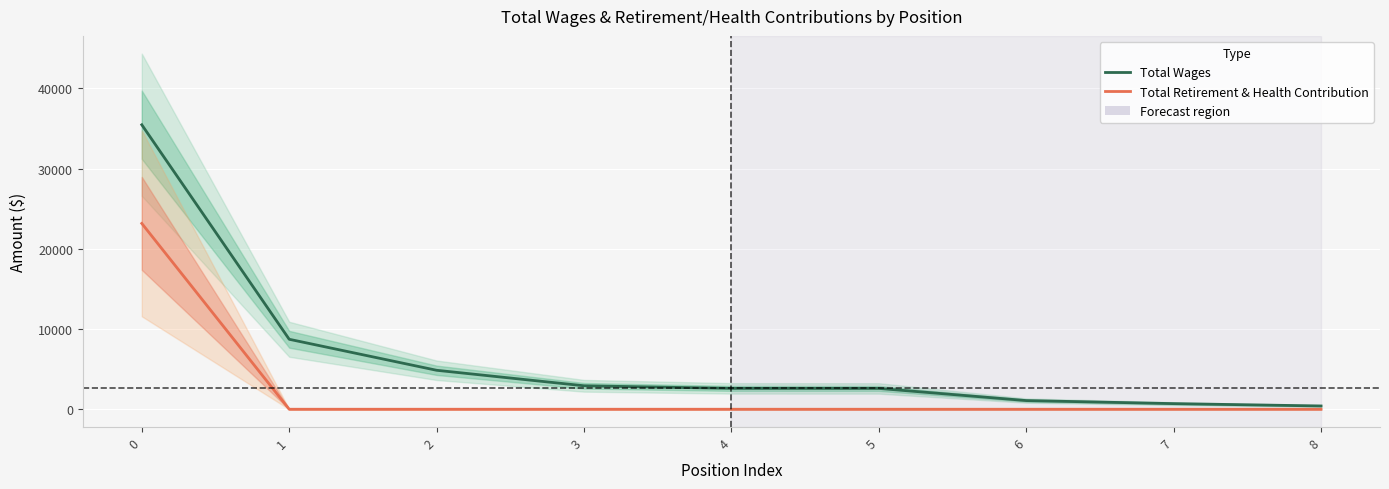

What is the value of the Total Wages point at the 7th from the left?

1081